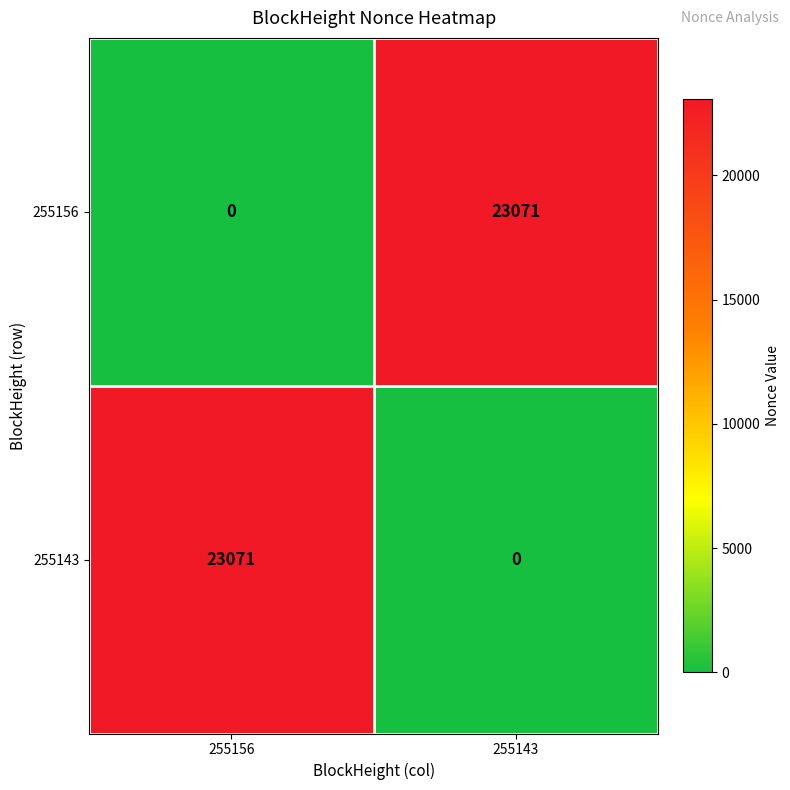

At how many categories does at least one series exceed 3732?

2